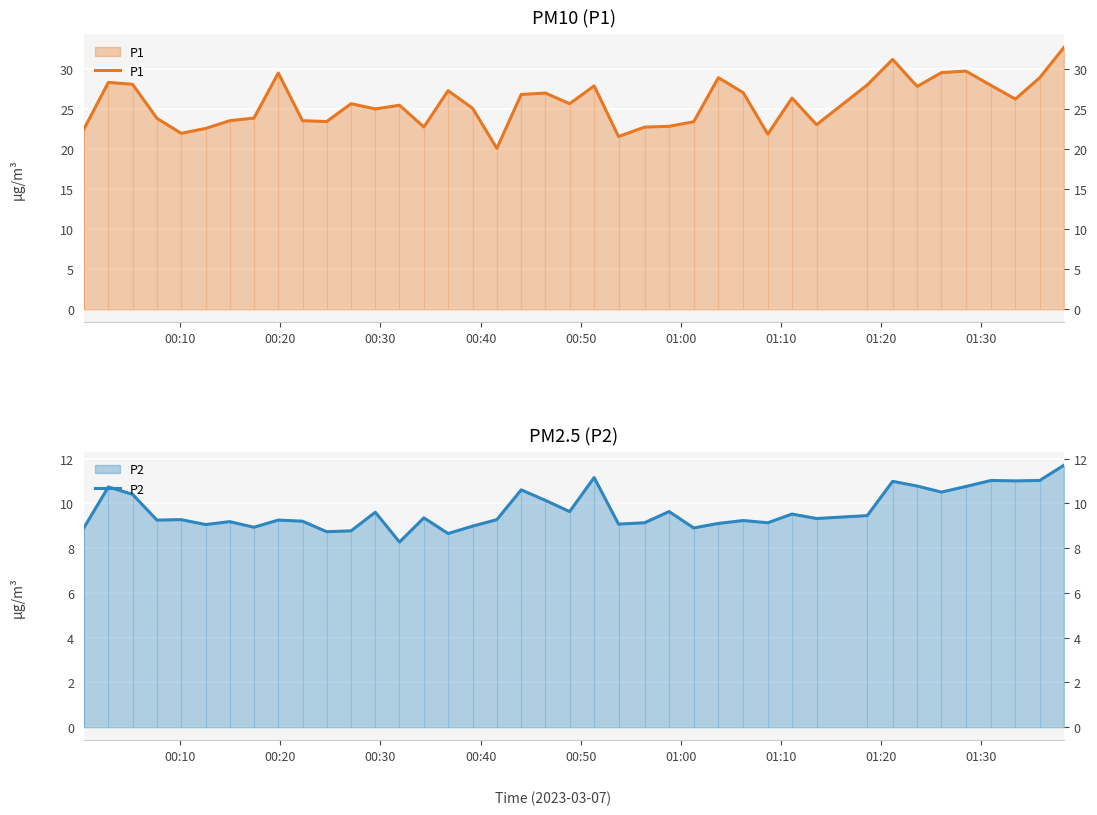

True or false: P2 and P1 cross at least once.

False